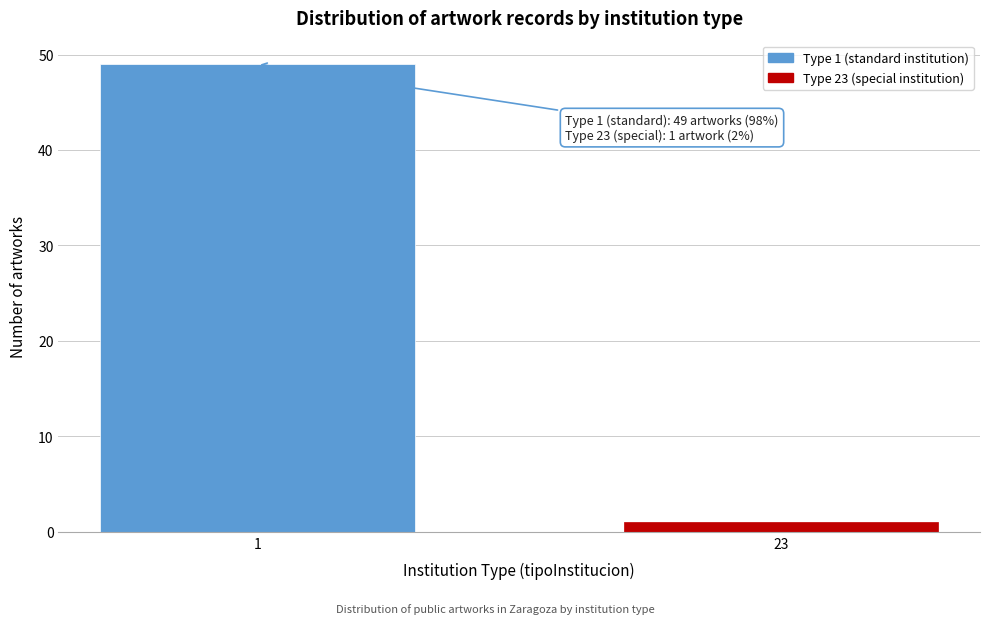

Reading right to left, transcribe all the data shown in this chart.

1	49